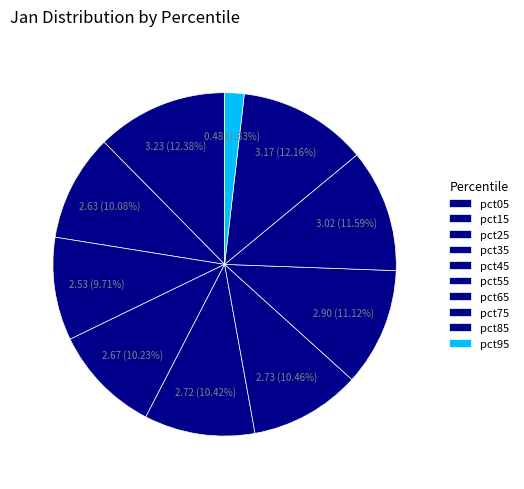

Rank the categories by value from lowest to highest.

pct95, pct25, pct15, pct35, pct45, pct55, pct65, pct75, pct85, pct05